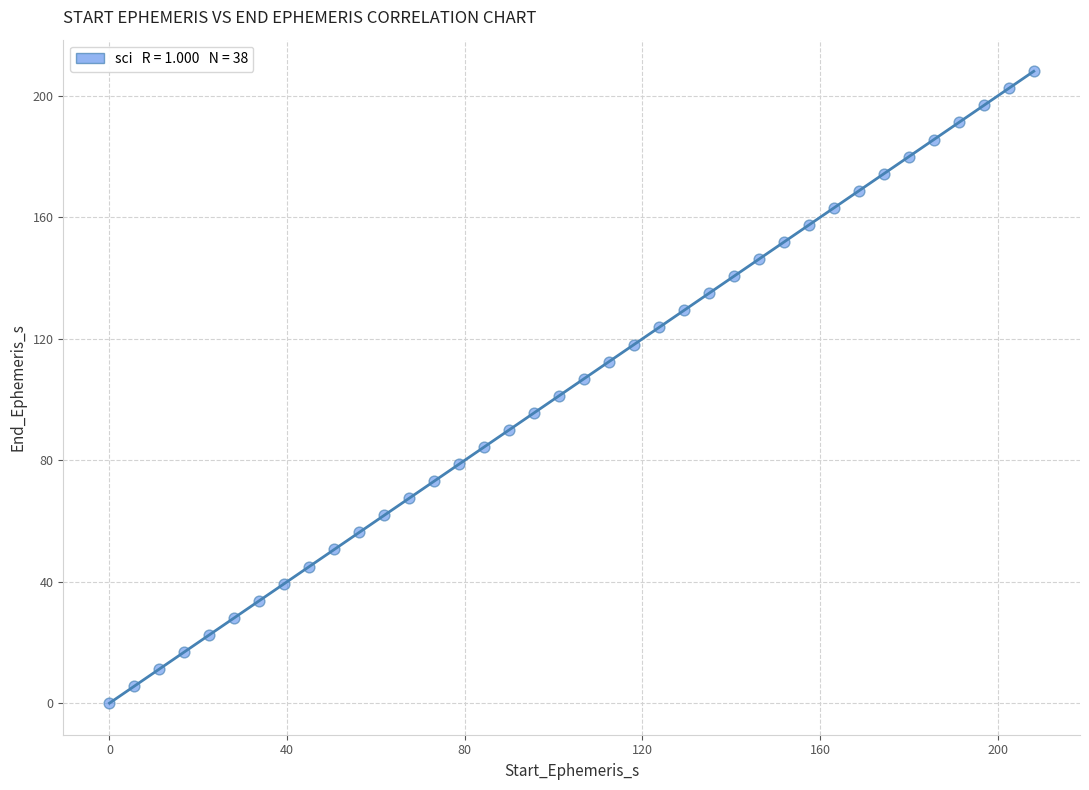

What is the range of Y values (max minus min)?

208.1